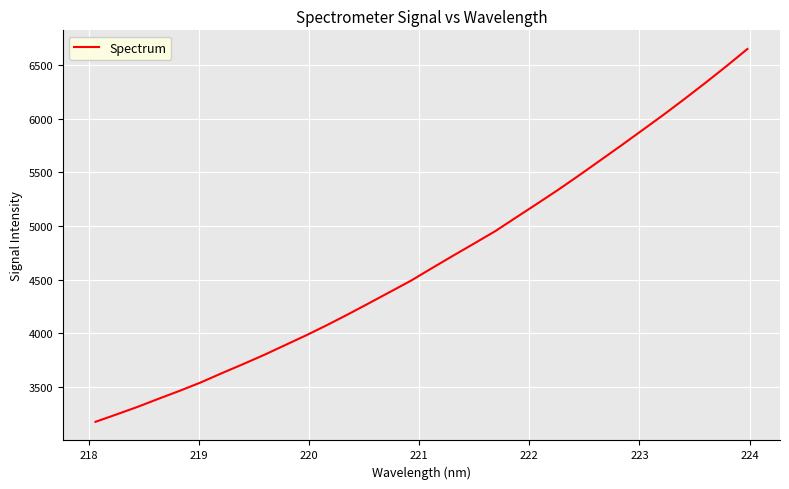

Reading left to right, what are all the values shown in this chart?

3176.4	3245.2	3315.7	3391.2	3465.2	3543.1	3629.0	3712.5	3798.3	3889.6	3980.8	4076.9	4177.4	4281.0	4386.2	4491.5	4608.3	4723.6	4837.2	4951.5	5080.2	5208.1	5337.5	5472.8	5611.2	5750.2	5892.0	6034.1	6181.5	6332.4	6487.5	6647.7